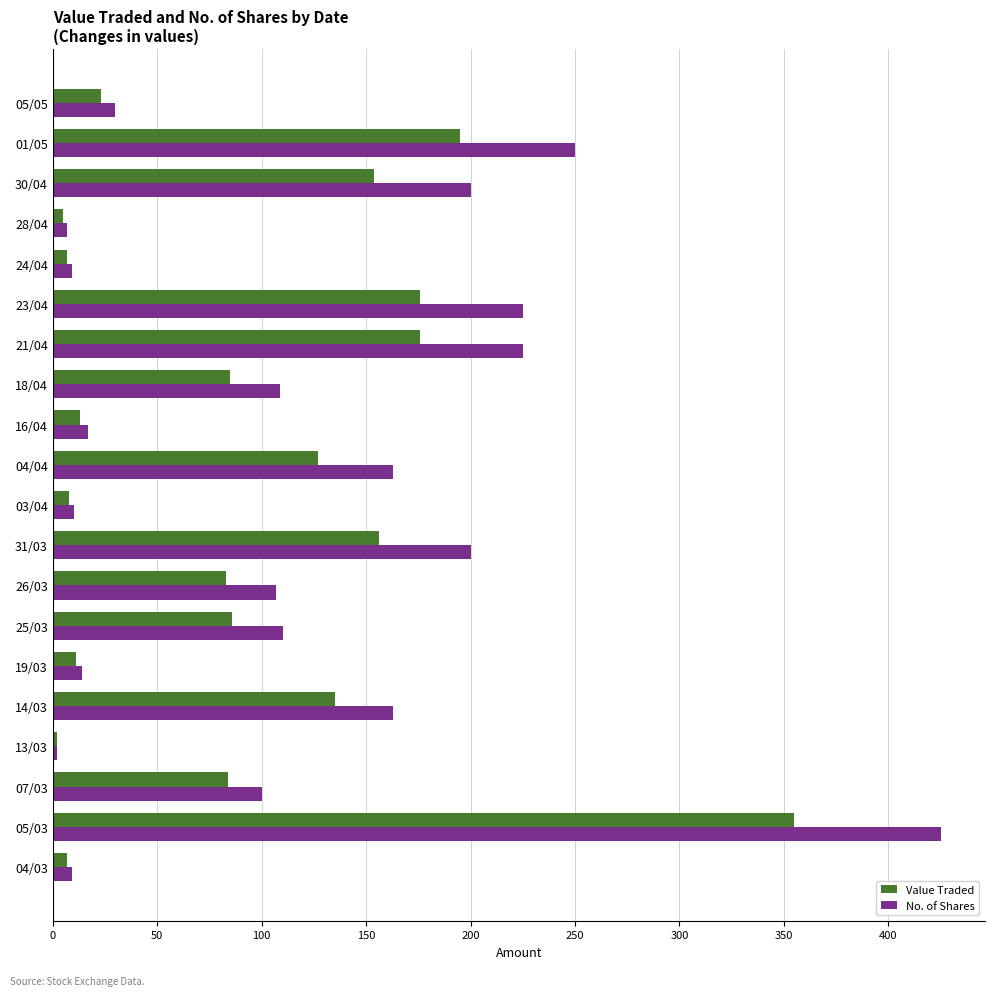

What is the difference between the maximum and second lowest values in the Value Traded series?

350